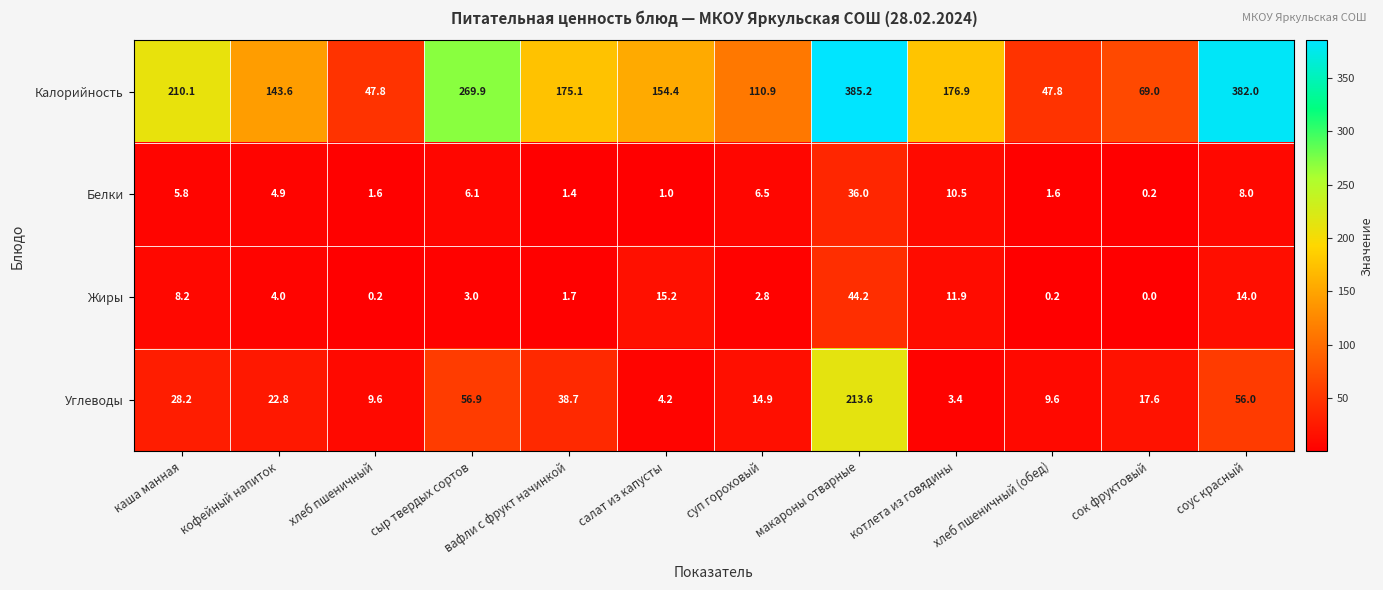

Rank the series at вафли с фрукт начинкой from highest to lowest value.

Калорийность, Углеводы, Жиры, Белки